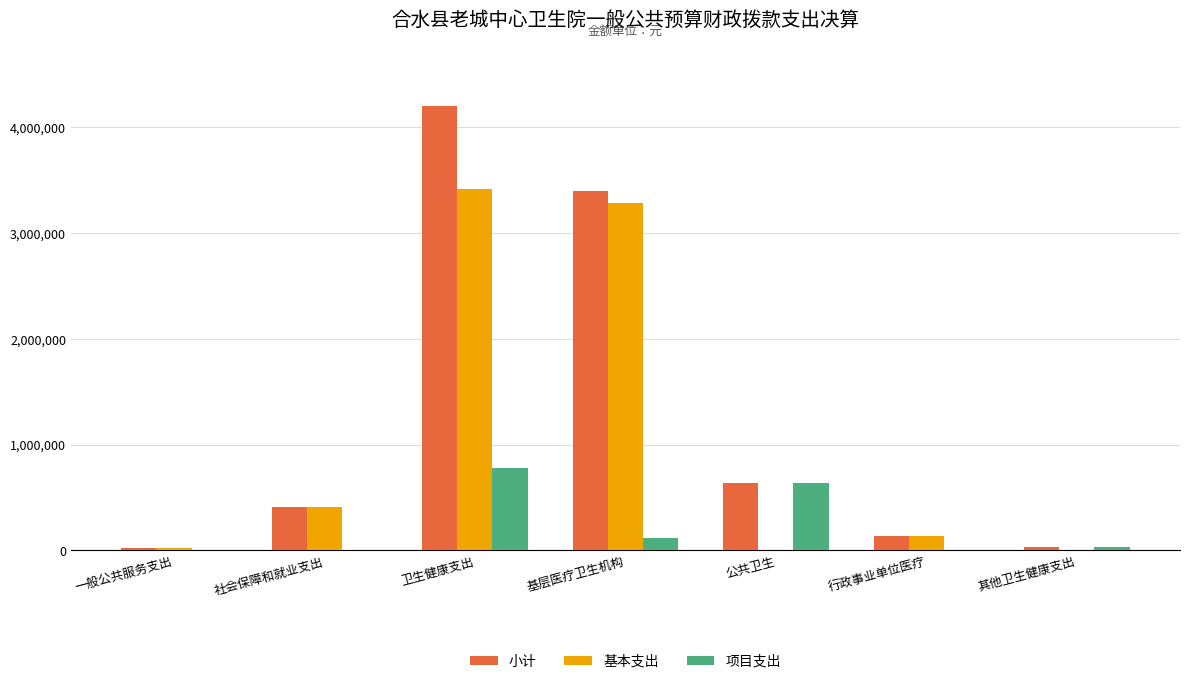

What is the sum of all 基本支出 values?

7259116.6